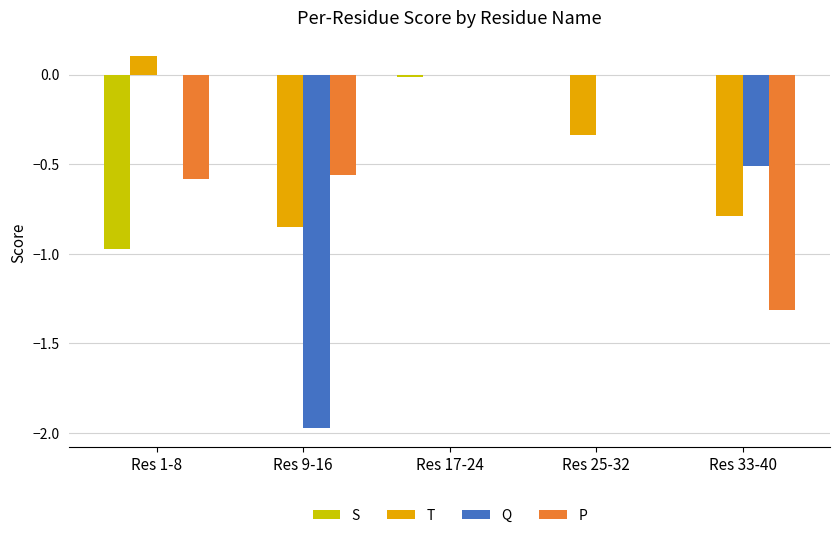

Are the bars horizontal?

No